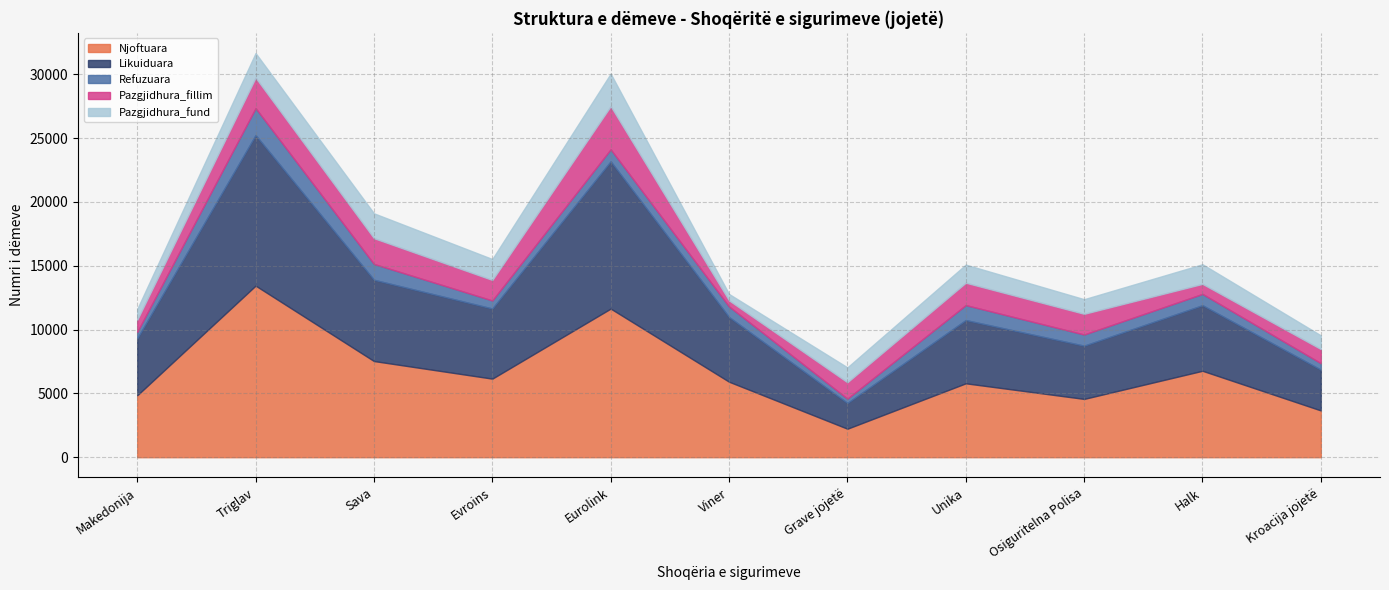

How many lines are shown in the chart?

5